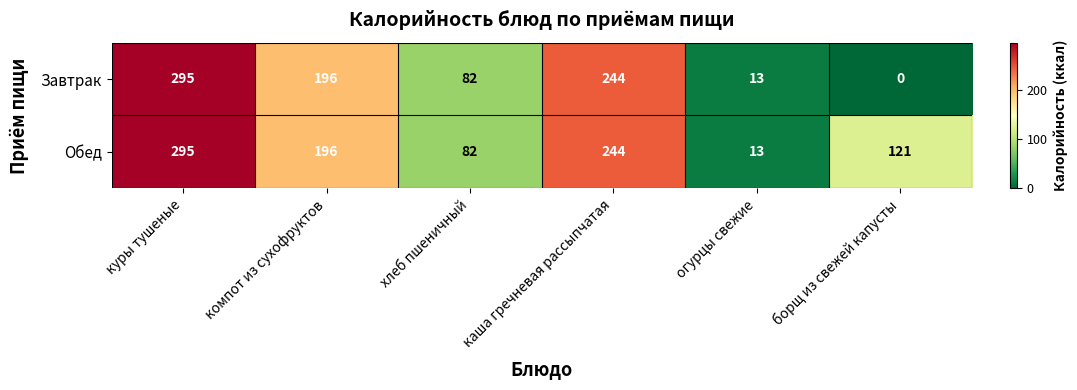

List the series in order of their overall mean, highest first.

Обед, Завтрак